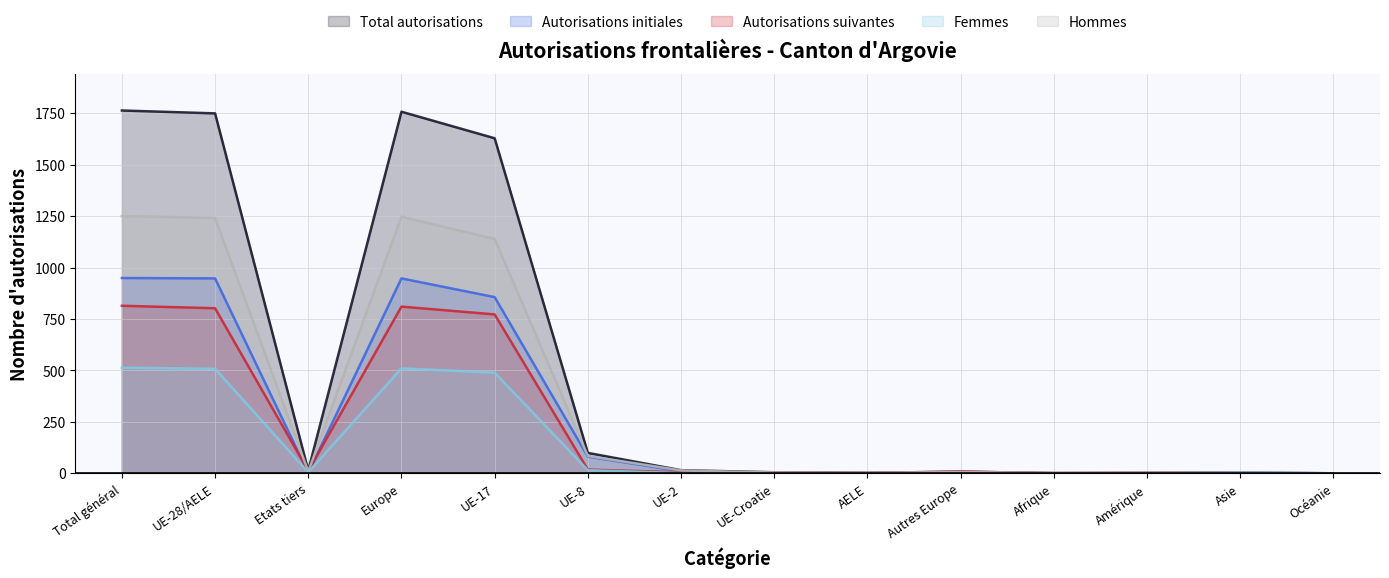

True or false: Total autorisations and Hommes cross at least once.

False